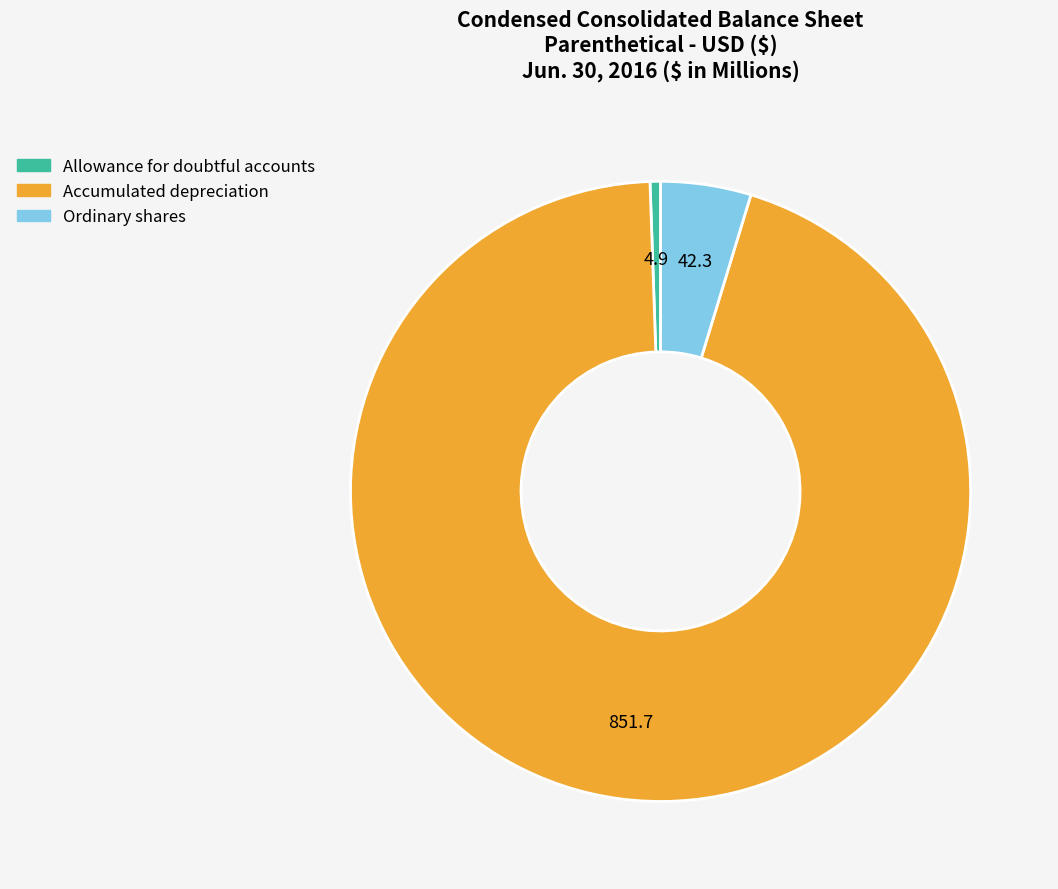

The Ordinary shares slice represents 13% of the pie. True or false?

False